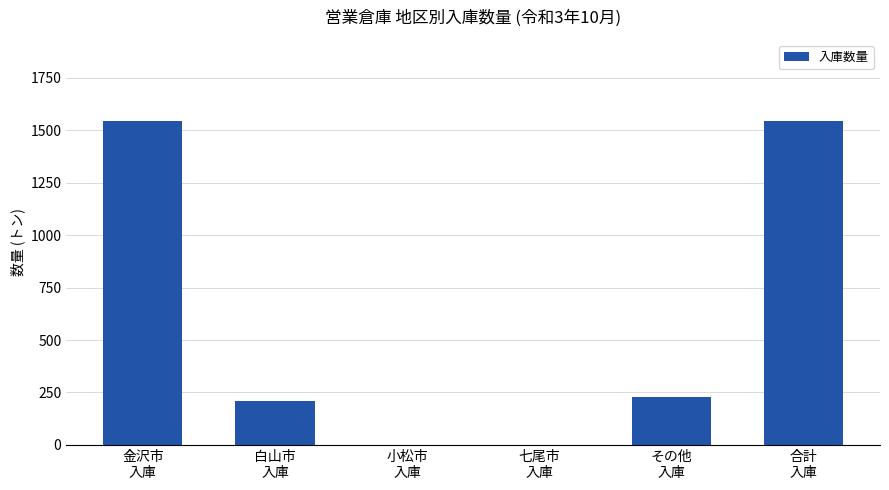

How many values are between 0 and 1544?

6